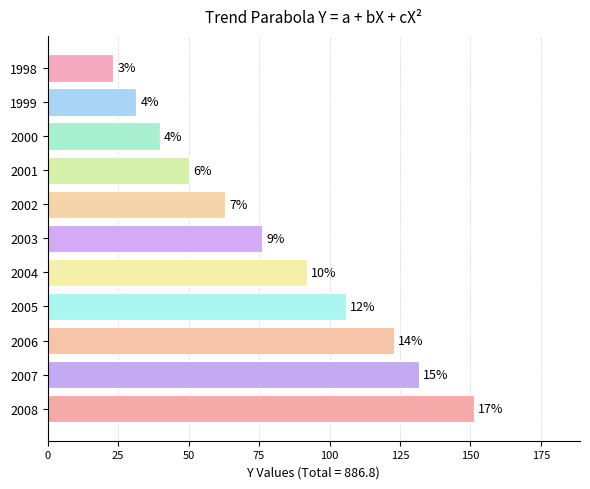

How many bars are there in total?

11